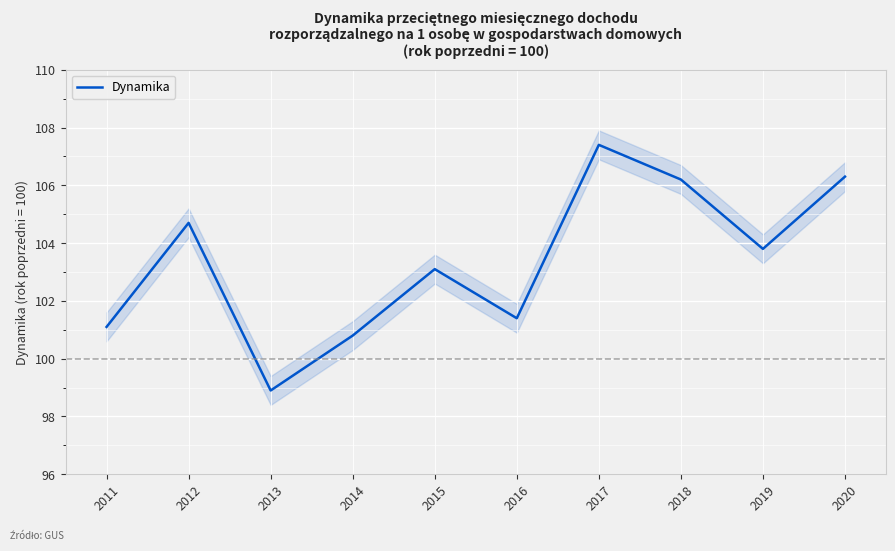

Approximately how many times larger is the value at 2016 compared to 2011?

1.0